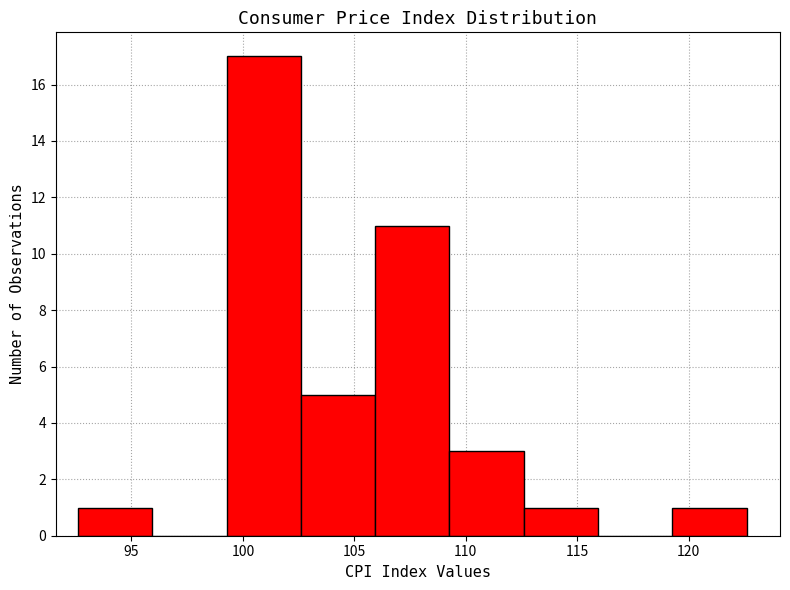

Which range on the x-axis has the tallest bar?

99.5 to 102.5